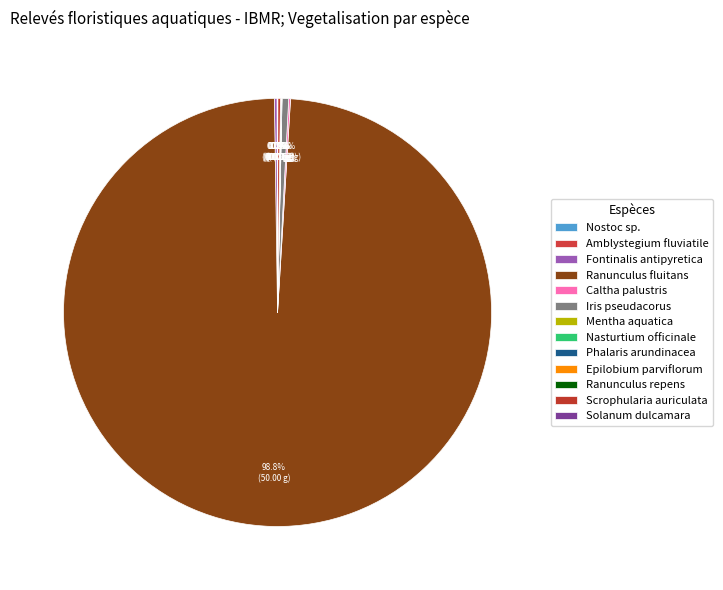

Is it true that Epilobium parviflorum is 0% of the pie?

True